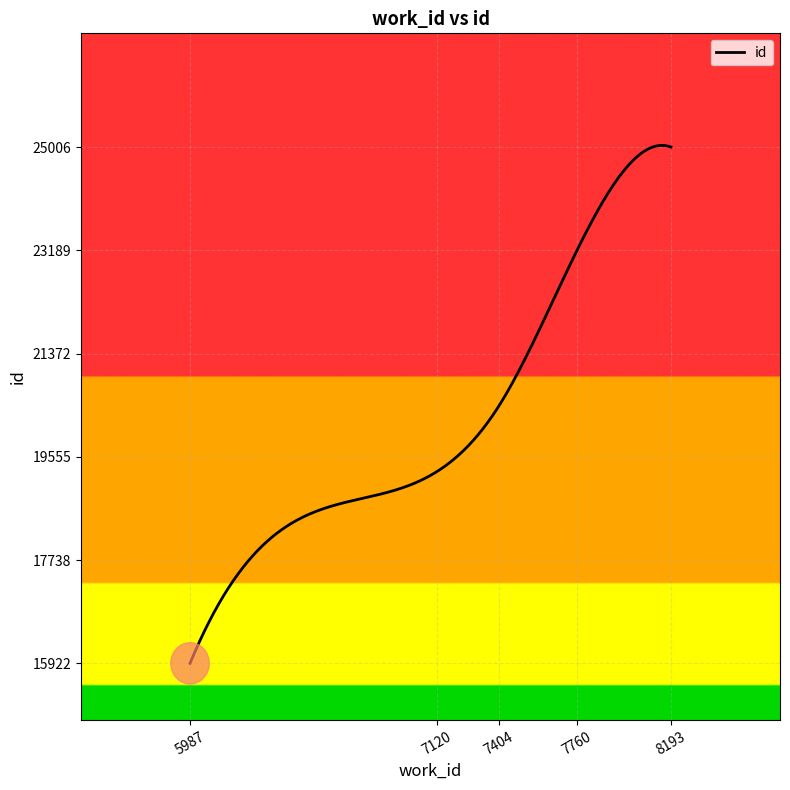

What is the minimum value shown in the chart?

15922.0